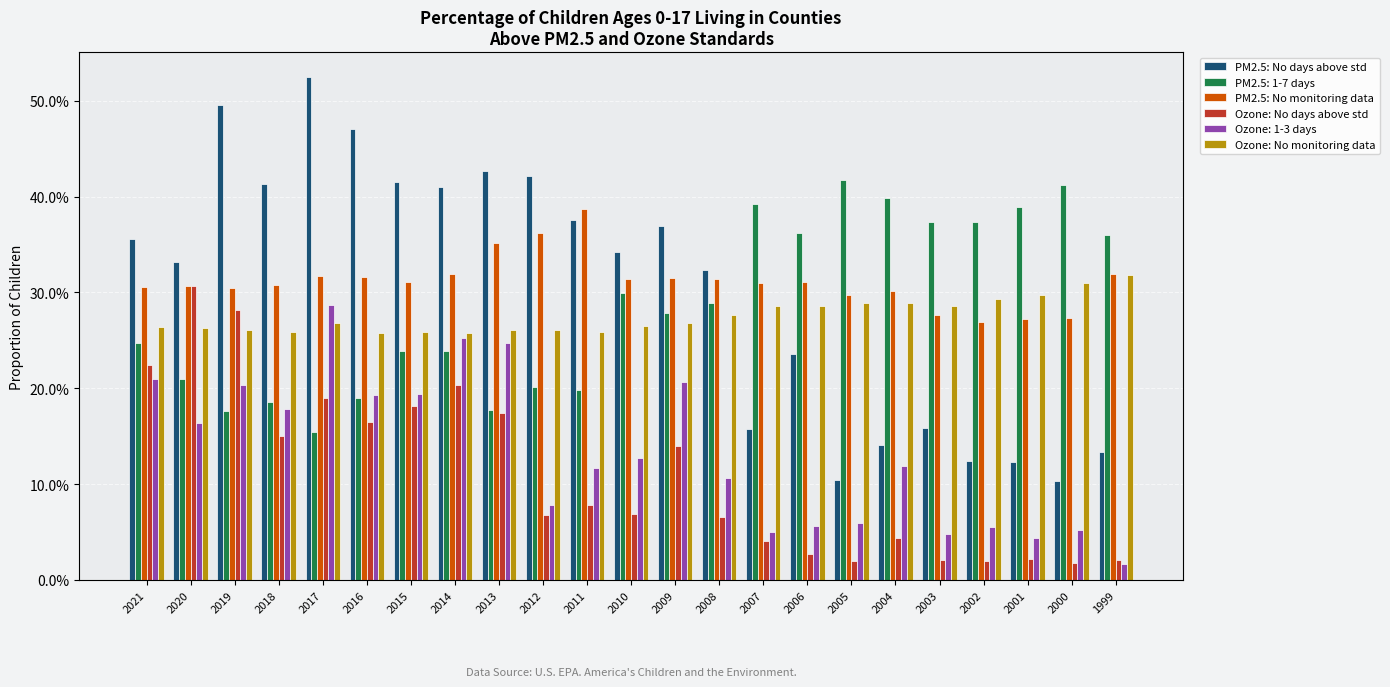

Are the bars grouped side by side (vs. stacked)?

Yes